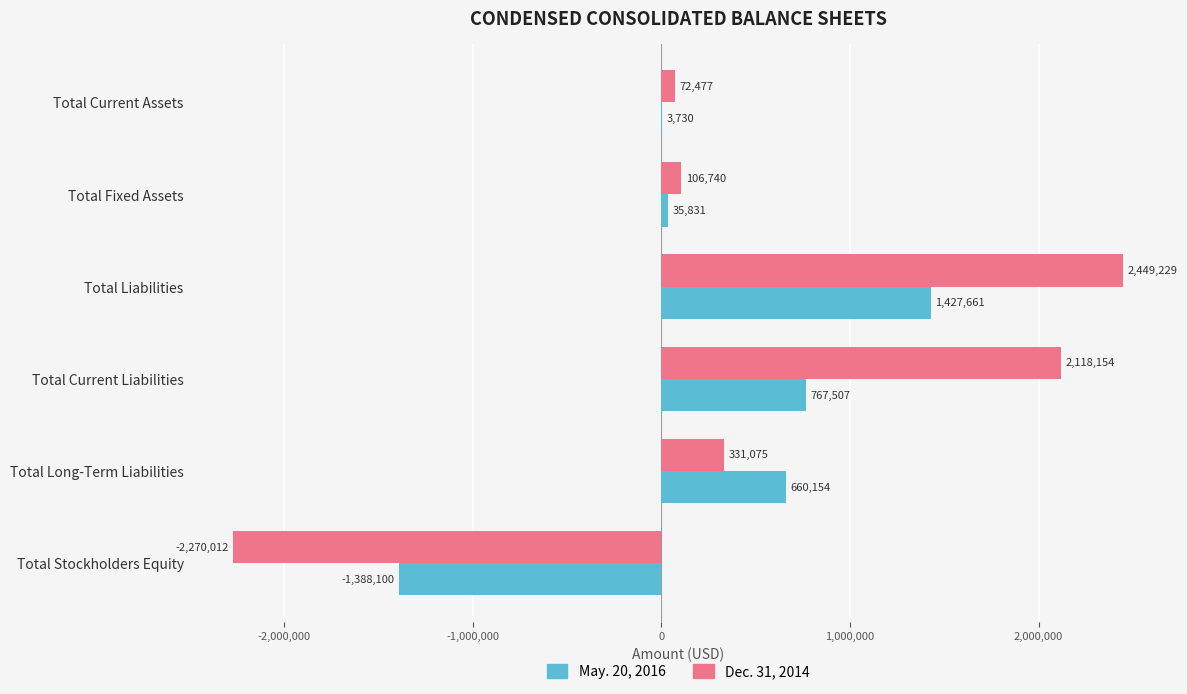

Which label corresponds to the largest value in the chart?

Total Liabilities